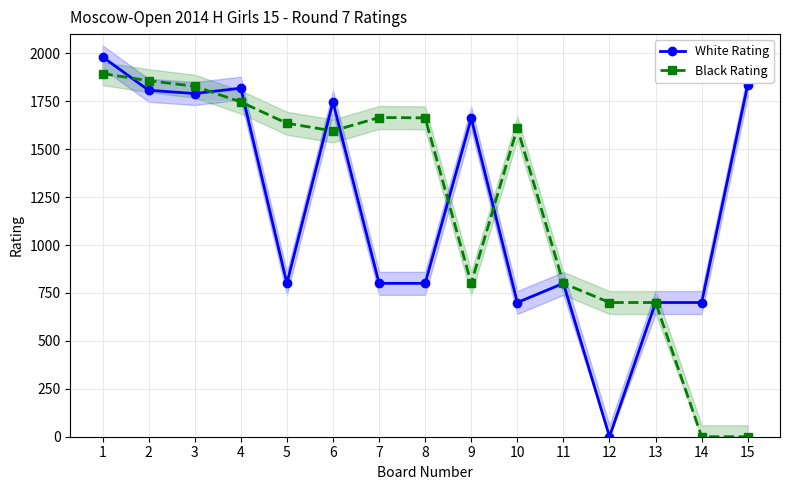

The value of Black Rating at 4 is 1746. True or false?

True